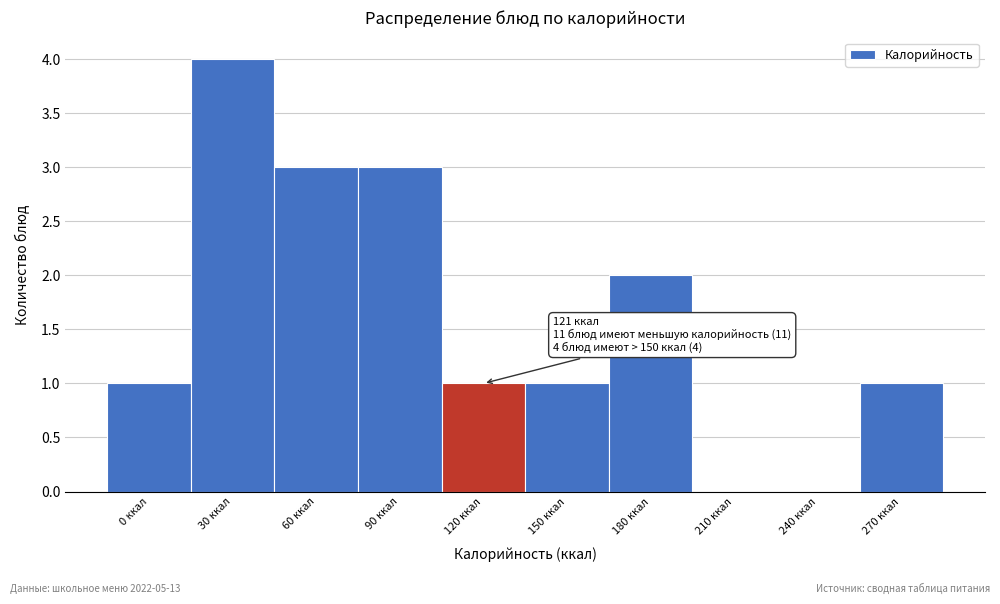

Reading left to right, list all the values displayed in this chart.

0 ккал=1	30 ккал=4	60 ккал=3	90 ккал=3	120 ккал=1	150 ккал=1	180 ккал=2	210 ккал=0	240 ккал=0	270 ккал=1